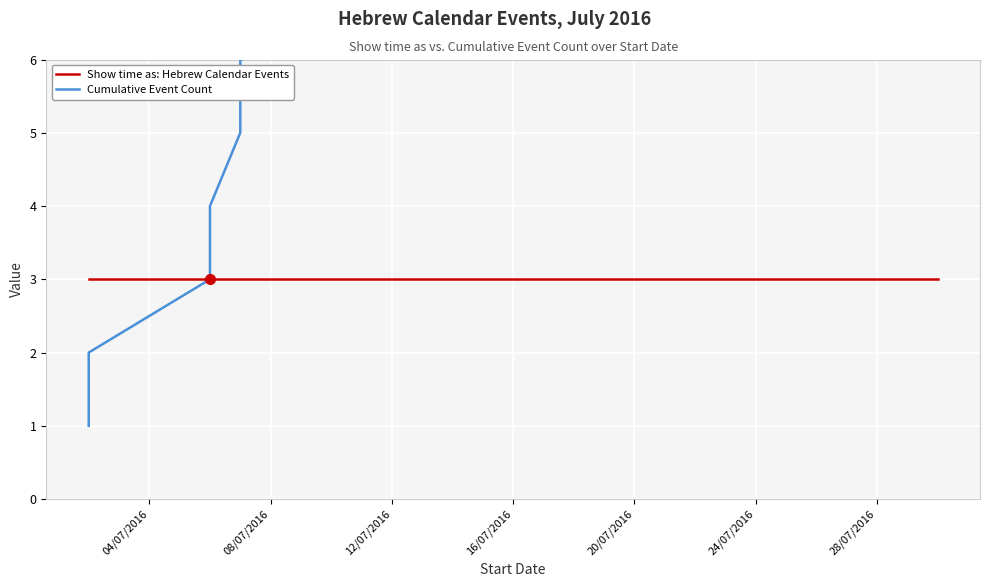

At how many categories does at least one series exceed 7?

3